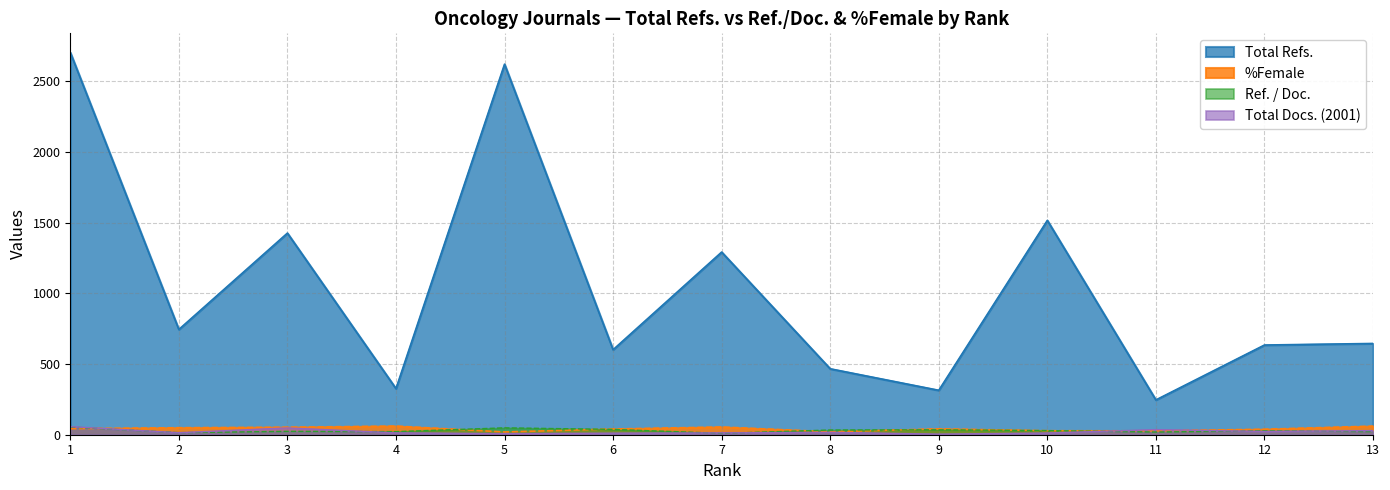

What is the sum of the Total Docs. (2001) values at 13 and 2?

43.0